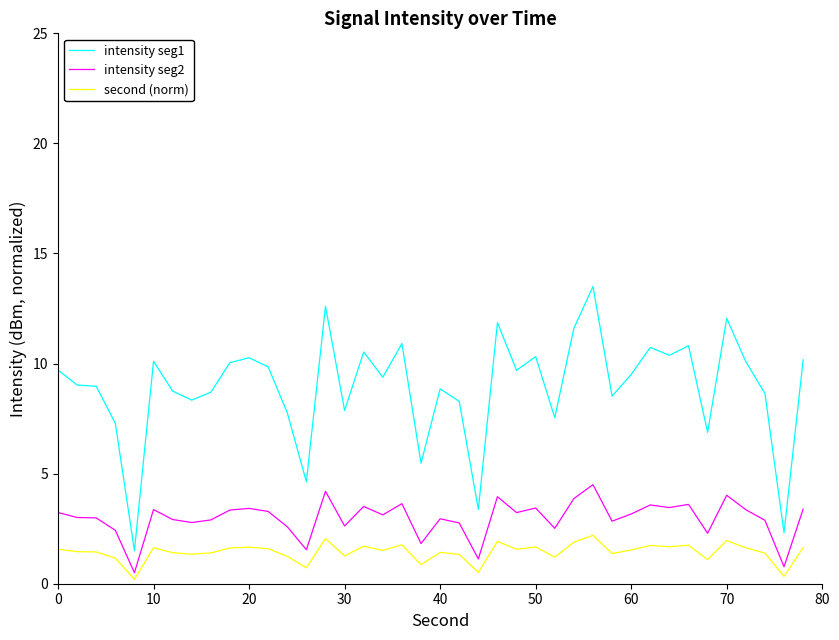

Which series has the widest spread of values?

intensity seg1